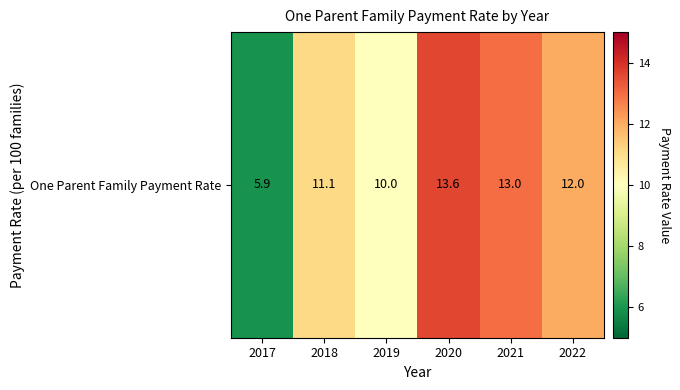

Is it true that the value at 2020 is 13.6?

True